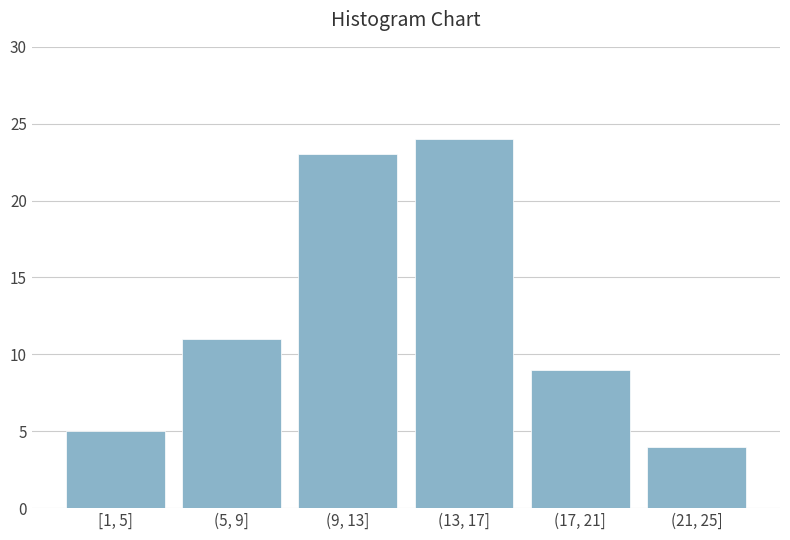

Reading left to right, transcribe all the data shown in this chart.

[1, 5]=5	(5, 9]=11	(9, 13]=23	(13, 17]=24	(17, 21]=9	(21, 25]=4